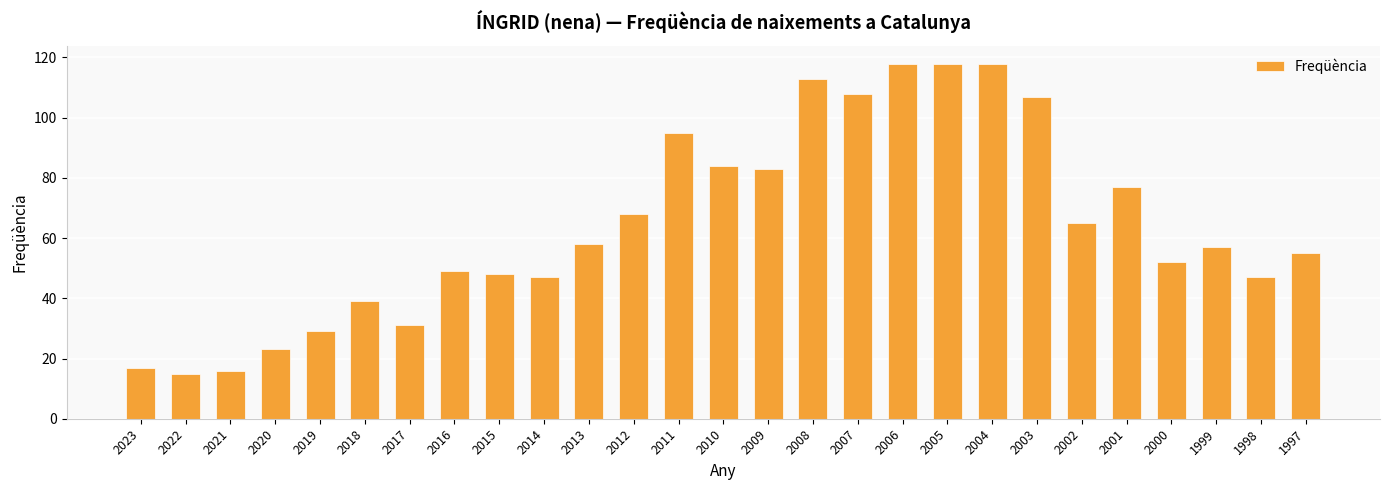

The value at 2020 is 5. True or false?

False